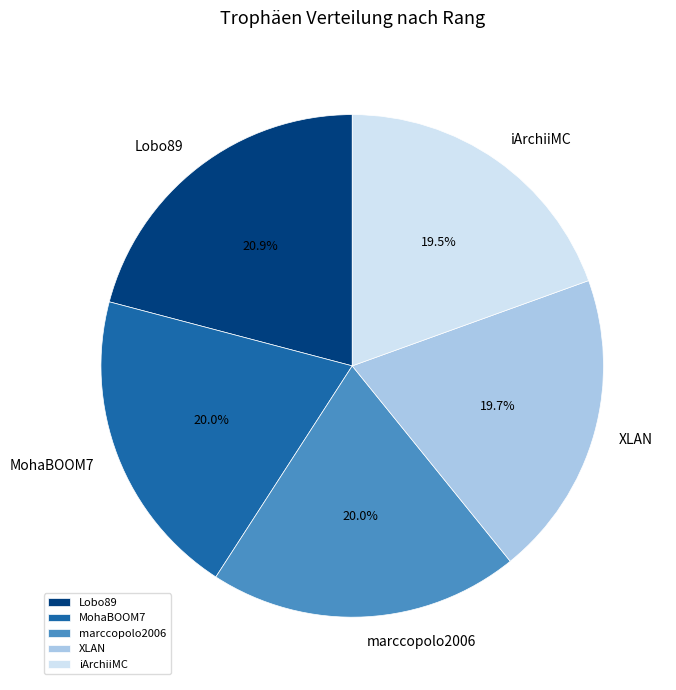

What is the largest slice in the pie chart?

Lobo89